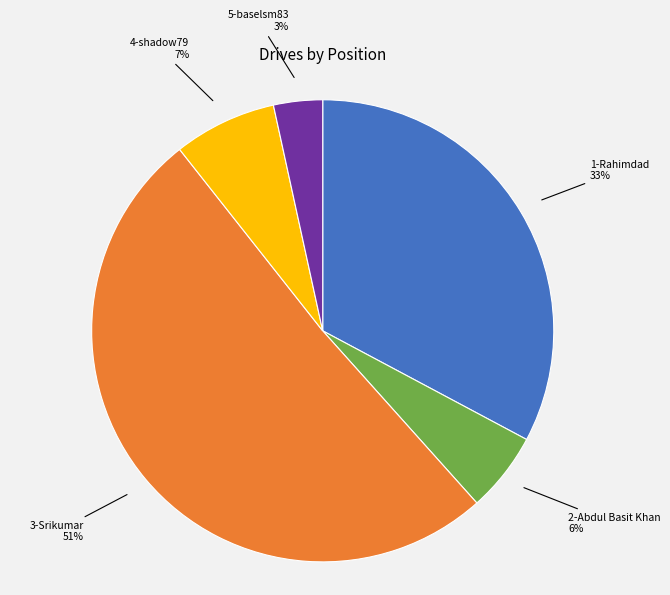

Between 2-Abdul Basit Khan and 1-Rahimdad, which is larger?

1-Rahimdad